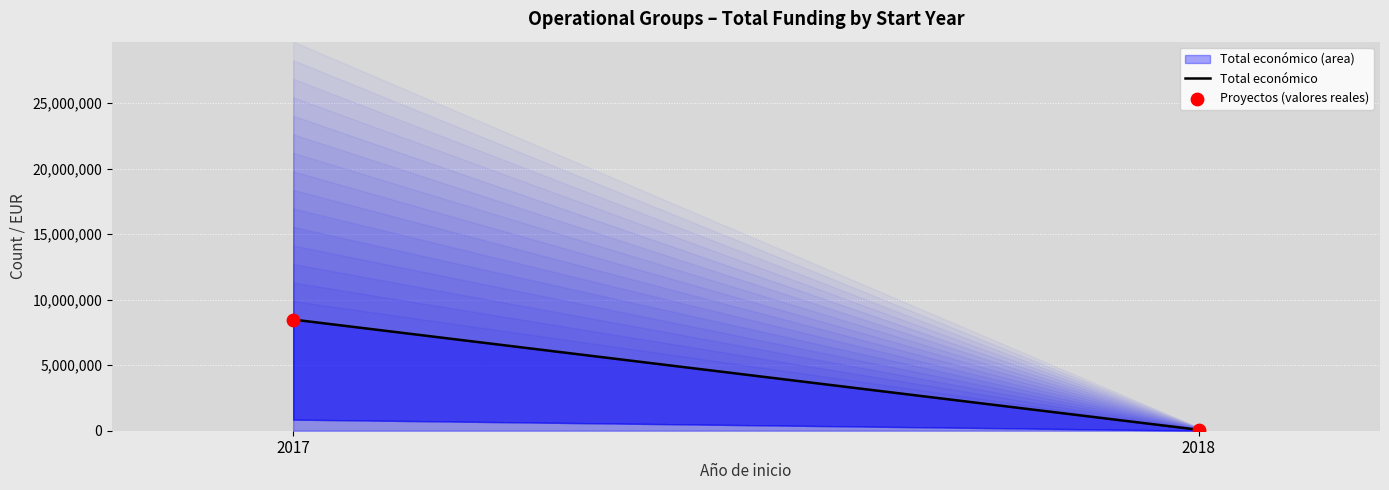

What is the average Y value?

4277420